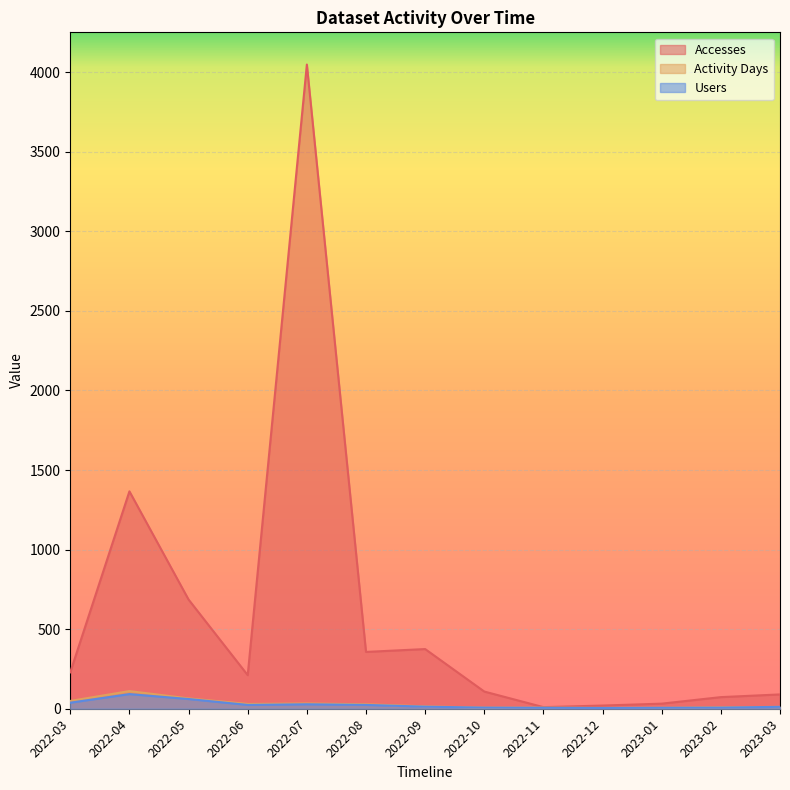

Reading right to left, extract all data points from this chart.

Accesses: 90	73	32	20	10	108	375	357	4048	211	686	1366	229
Activity Days: 12	9	6	5	7	7	15	28	33	30	65	111	49
Users: 12	7	6	5	6	7	13	24	28	24	61	92	38